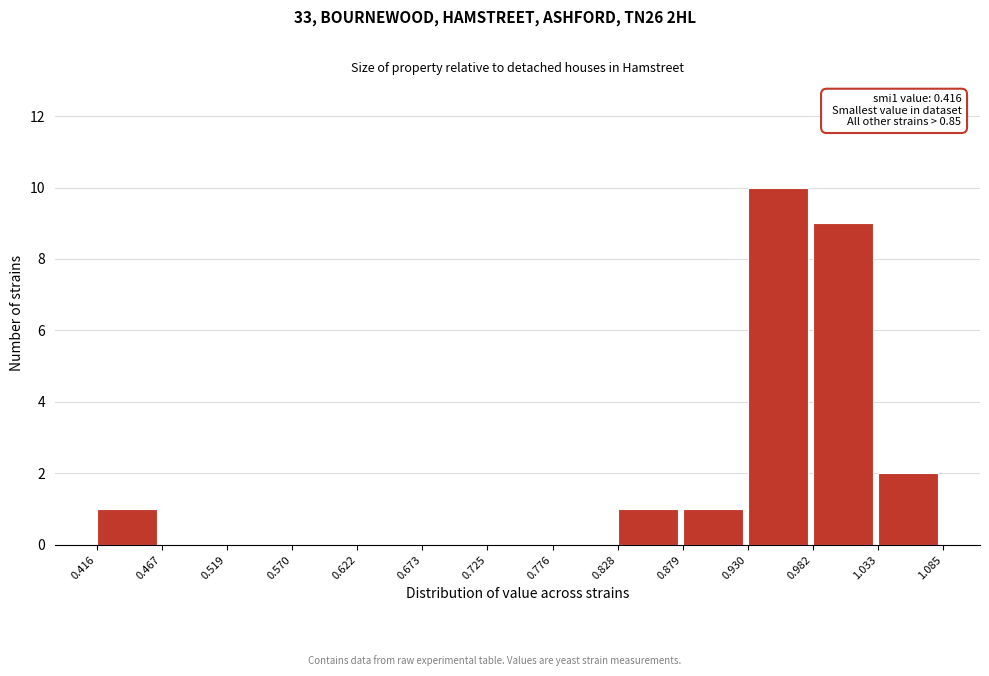

Over which range of the x-axis is the bar tallest?

0.930 to 0.982